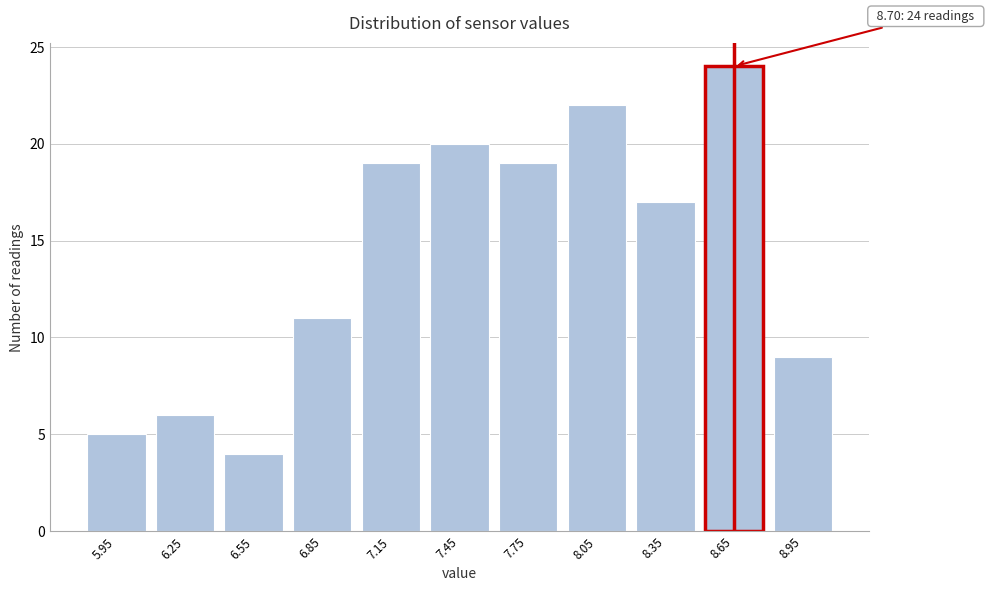

Reading right to left, transcribe all the data shown in this chart.

9	24	17	22	19	20	19	11	4	6	5